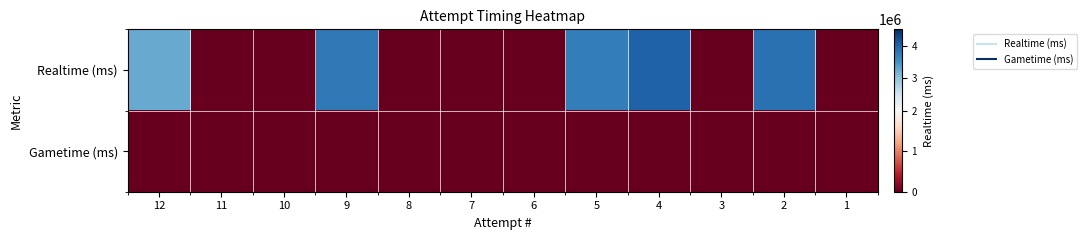

Which series changed the most between 10 and 9?

Realtime (ms)